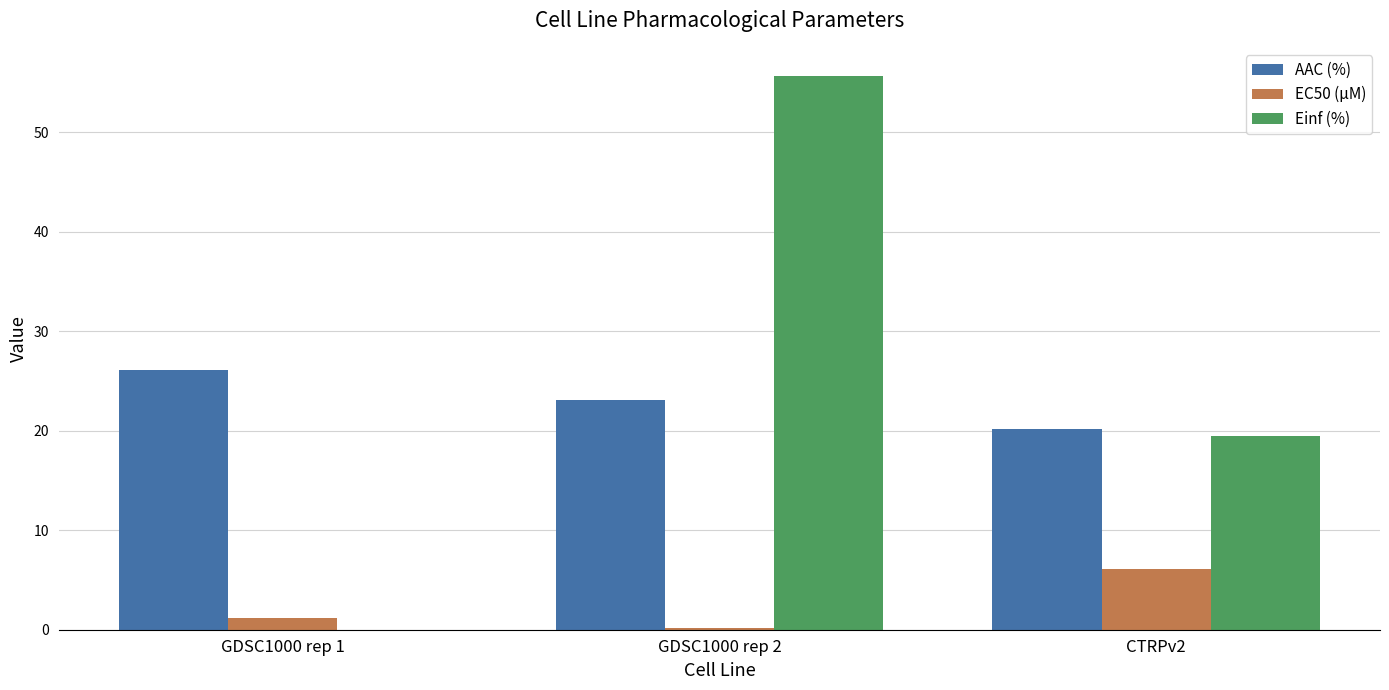

What is the sum of the EC50 (µM) values at GDSC1000 rep 1 and GDSC1000 rep 2?

1.4